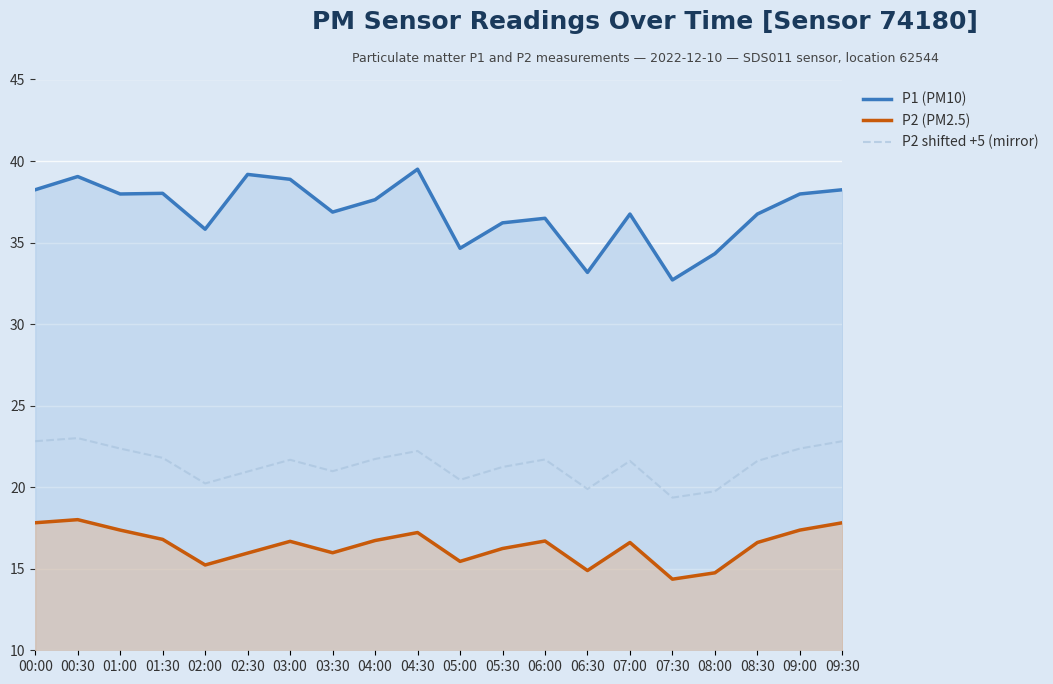

At which category is the sum across all series the highest?

00:30